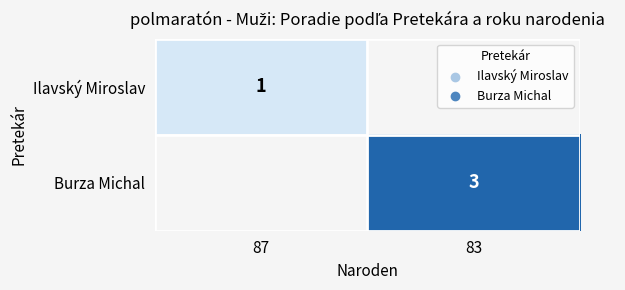

Is it true that Burza Michal equals 3 at 83?

True